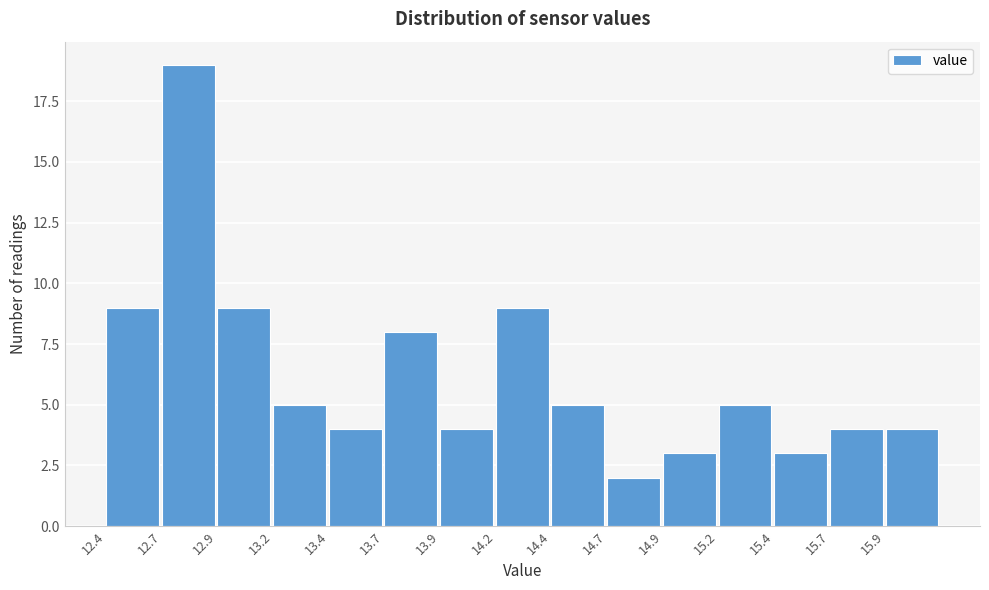

Reading left to right, what are all the values shown in this chart?

9	19	9	5	4	8	4	9	5	2	3	5	3	4	4